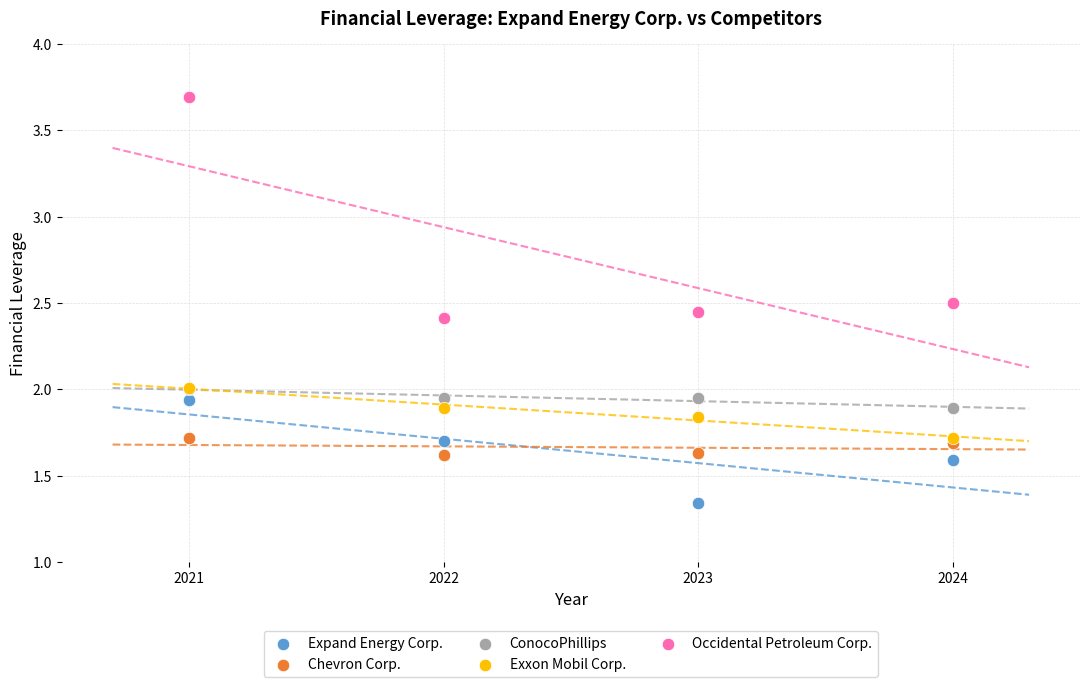

In the Exxon Mobil Corp. series, what Y value is closest to 1?

1.7